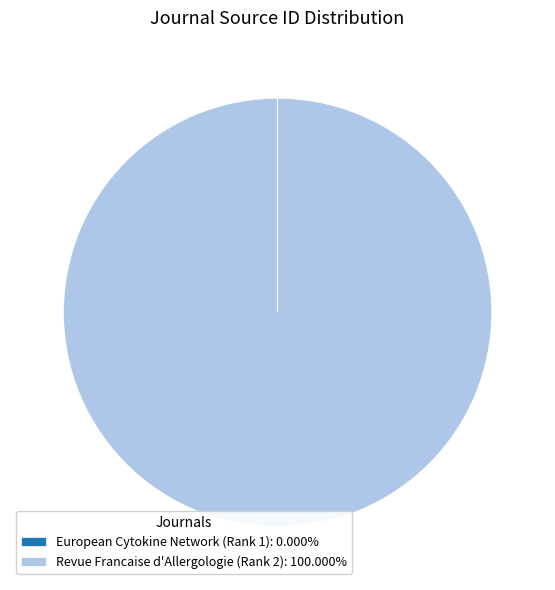

True or false: Revue Francaise d'Allergologie (Rank 2) accounts for 92% of the total.

False